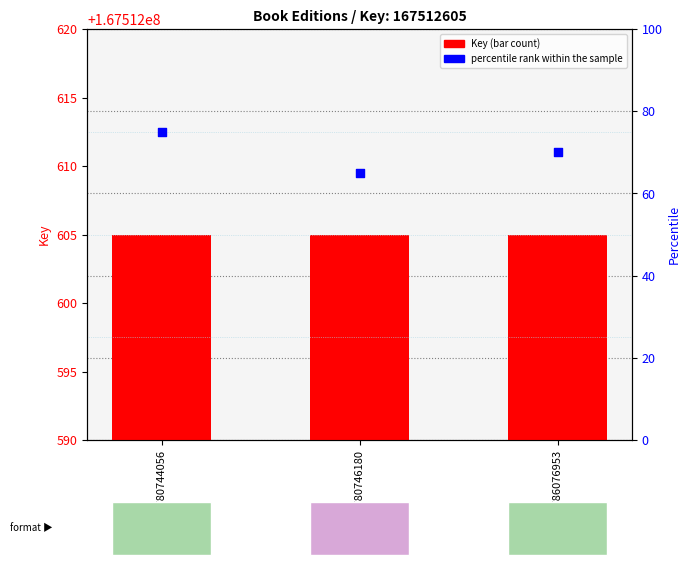

At how many categories does at least one series exceed 103290674?

3